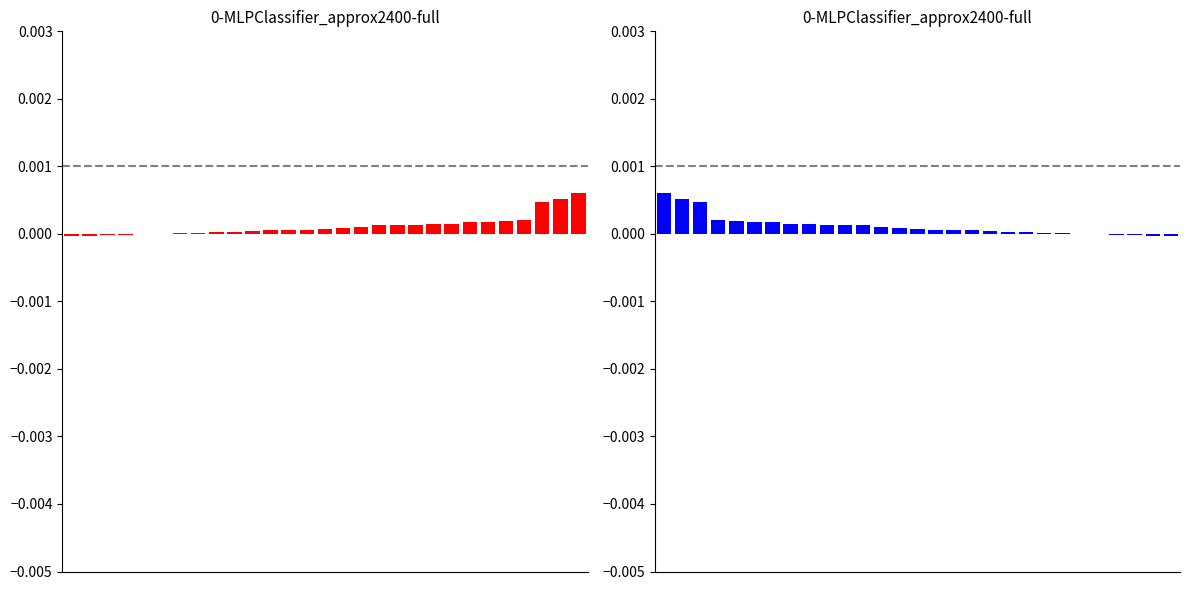

The value at 21 is 0.0. True or false?

False